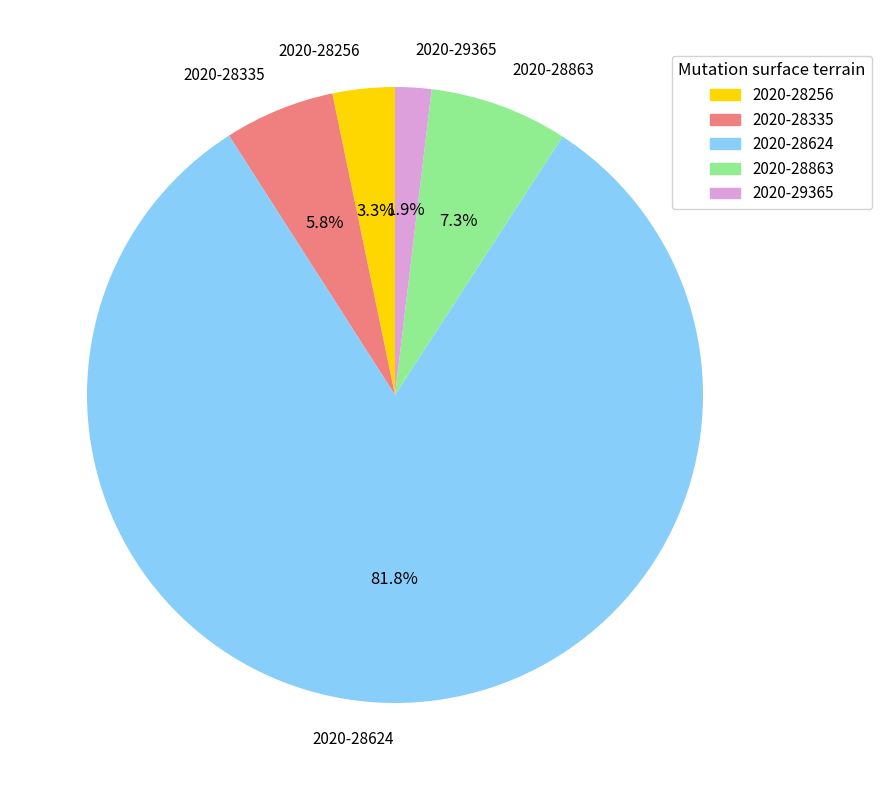

What is the largest slice in the pie chart?

2020-28624